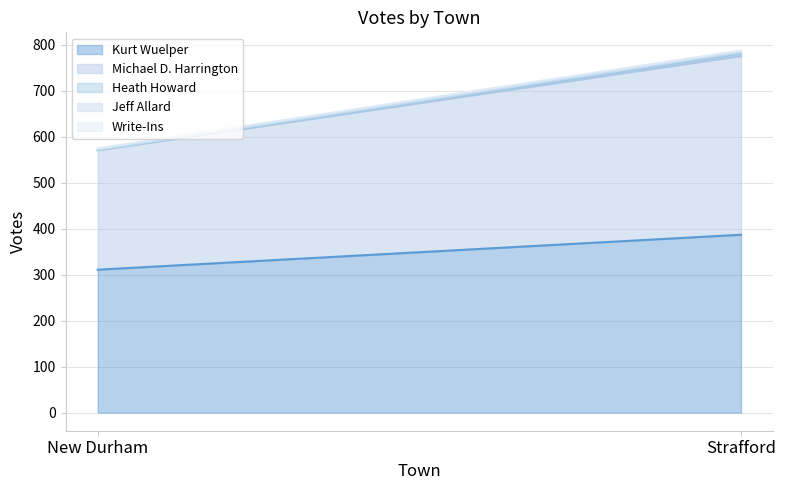

The value of Write-Ins at New Durham is 3. True or false?

True